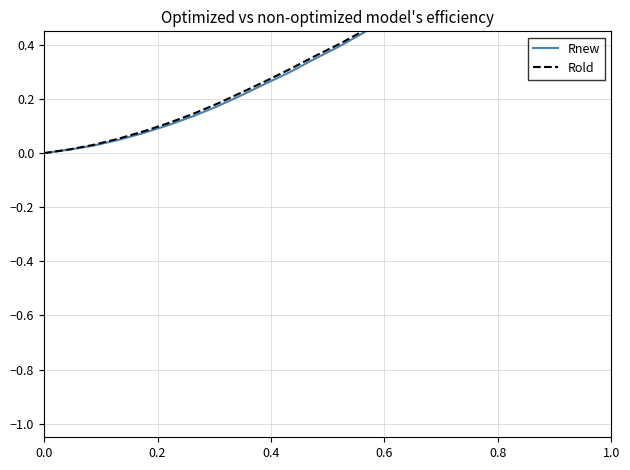

Rank the series by their average value, from lowest to highest.

Rnew, Rold